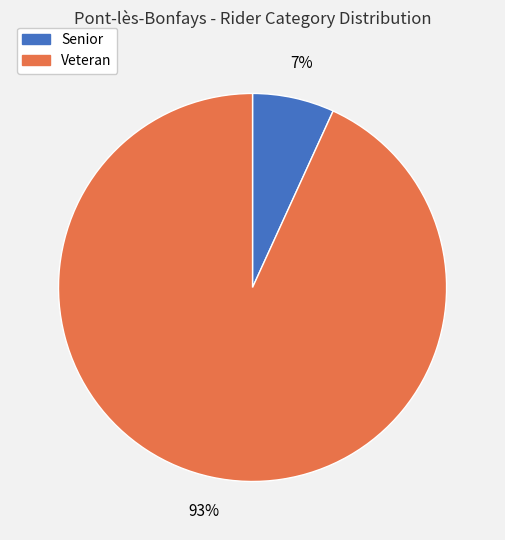

Is there a majority slice in this chart?

Yes